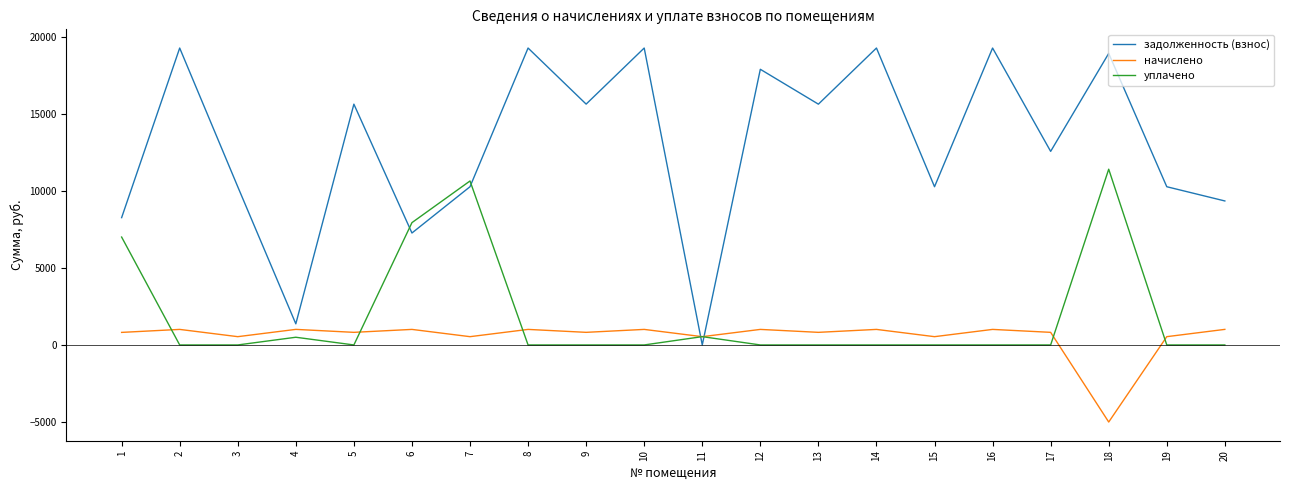

List the series in order of their peak value, lowest first.

начислено, уплачено, задолженность (взнос)